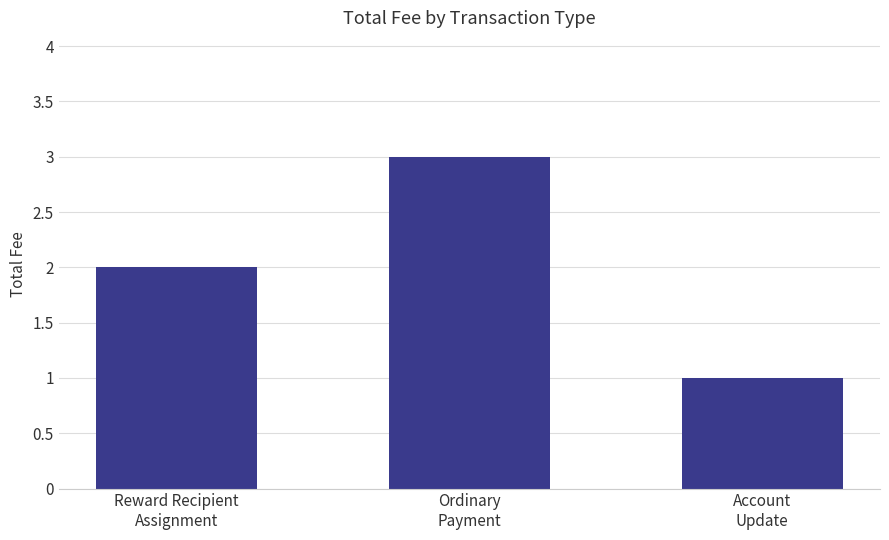

How many bars are there in total?

3